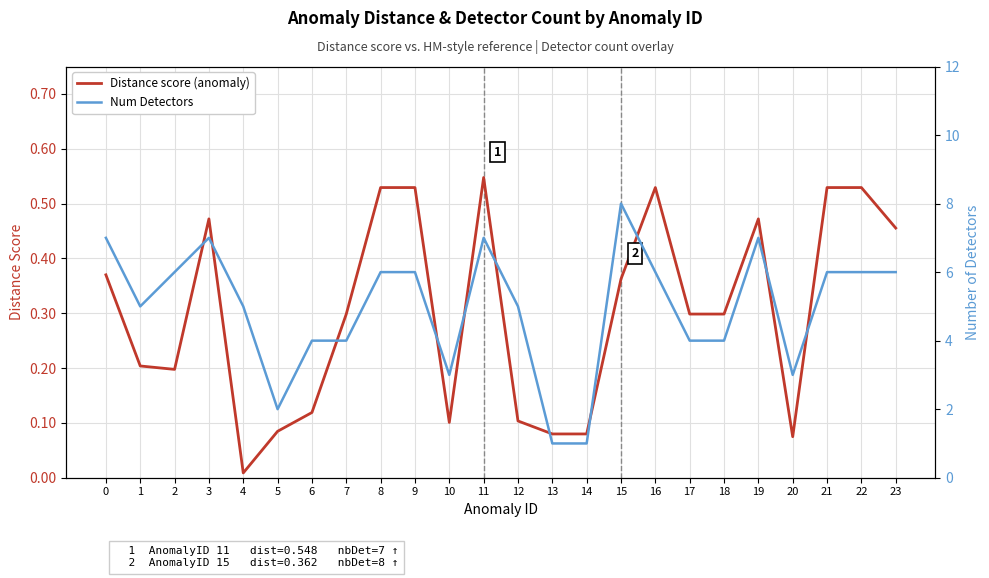

Reading left to right, what are all the values shown in this chart?

Distance score (anomaly): 0=0.4	1=0.2	2=0.2	3=0.5	4=0.0	5=0.1	6=0.1	7=0.3	8=0.5	9=0.5	10=0.1	11=0.5	12=0.1	13=0.1	14=0.1	15=0.4	16=0.5	17=0.3	18=0.3	19=0.5	20=0.1	21=0.5	22=0.5	23=0.5
Num Detectors: 0=7.0	1=5.0	2=6.0	3=7.0	4=5.0	5=2.0	6=4.0	7=4.0	8=6.0	9=6.0	10=3.0	11=7.0	12=5.0	13=1.0	14=1.0	15=8.0	16=6.0	17=4.0	18=4.0	19=7.0	20=3.0	21=6.0	22=6.0	23=6.0